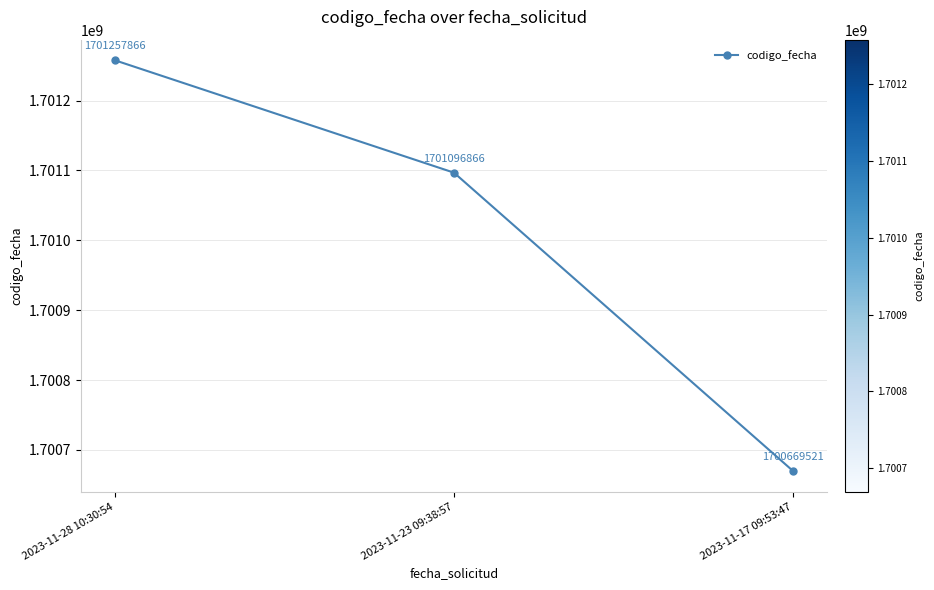

What is the label of the 1st point from the left?

2023-11-28 10:30:54